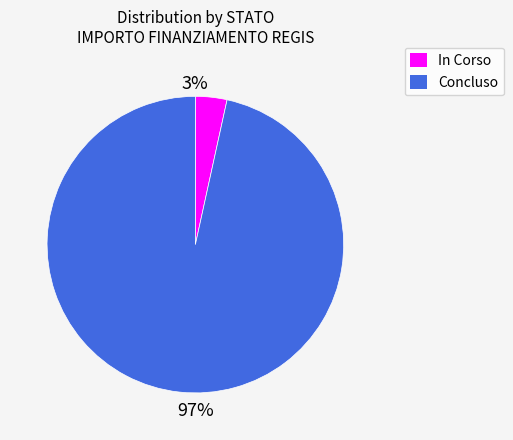

Which slice is the largest?

Concluso